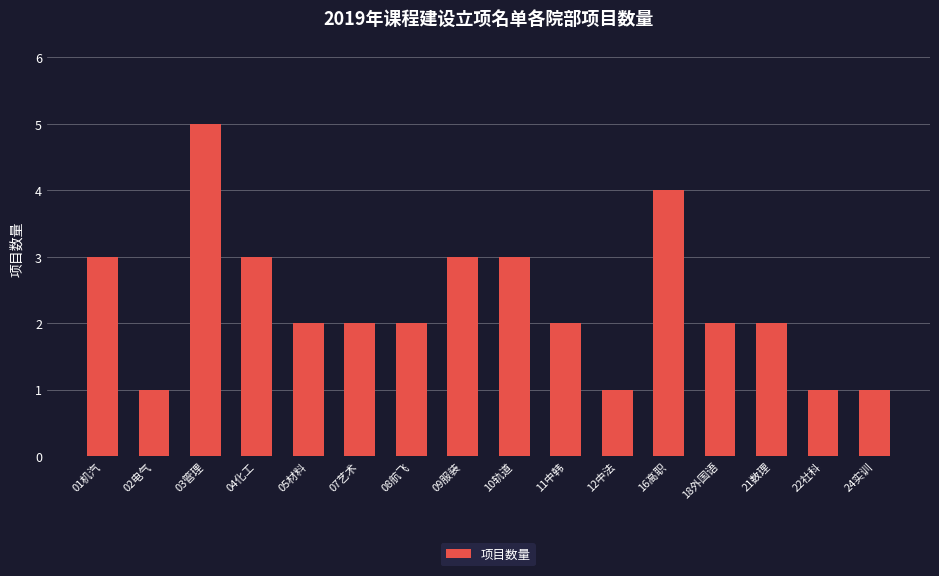

Which category has the highest value across all series?

03管理